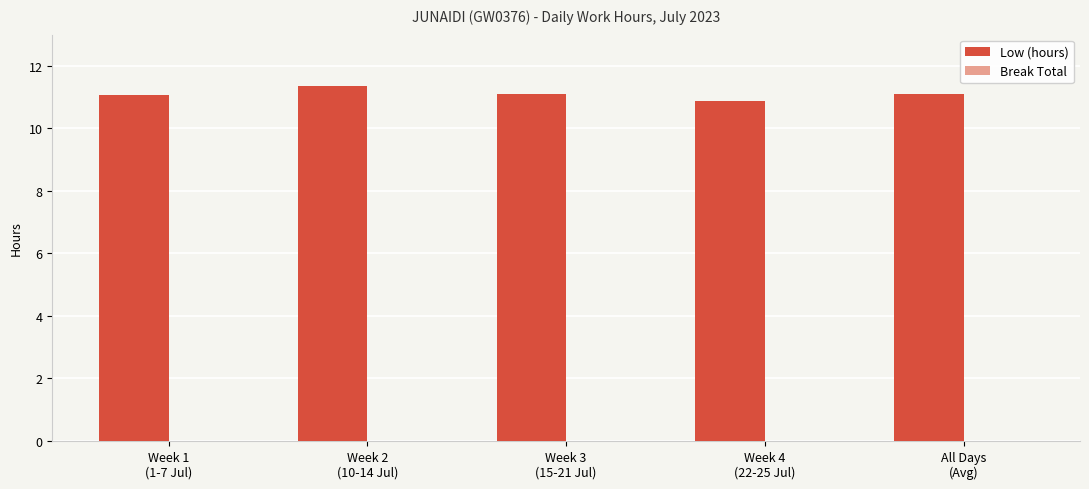

What is the smallest value displayed?

10.9